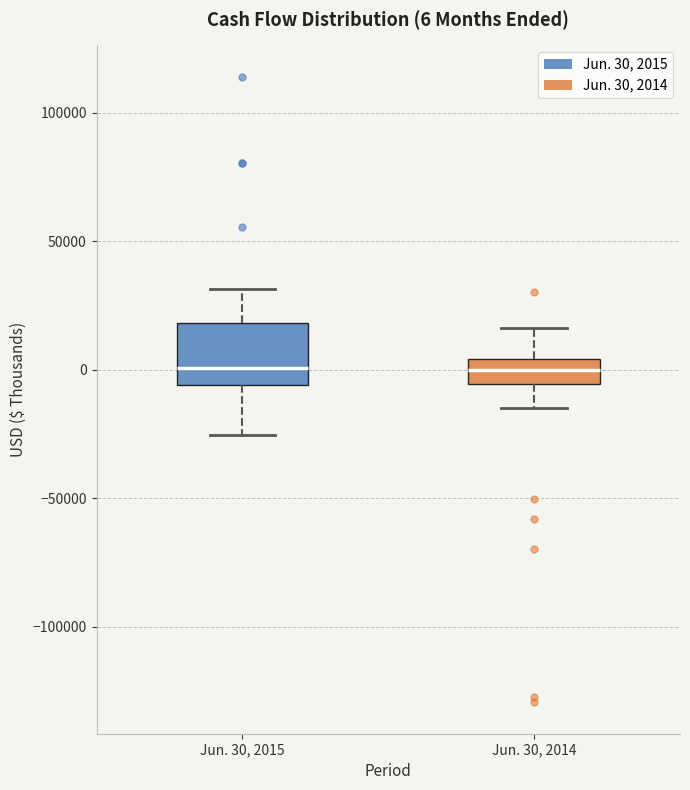

Which box is the tallest, from its lower edge to its upper edge?

Jun. 30, 2015